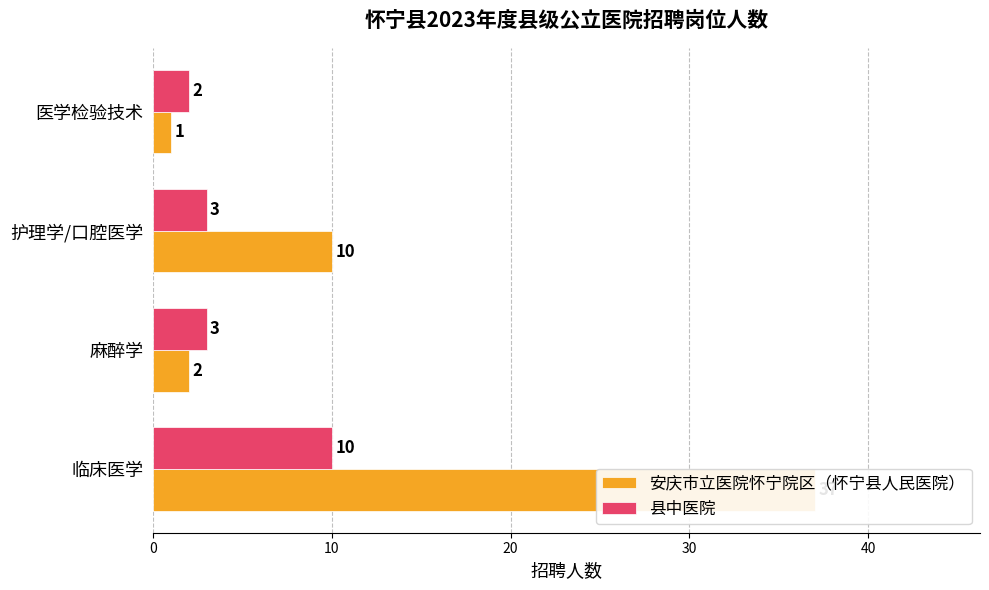

True or false: 安庆市立医院怀宁院区（怀宁县人民医院） has a value of 37 at 临床医学.

True